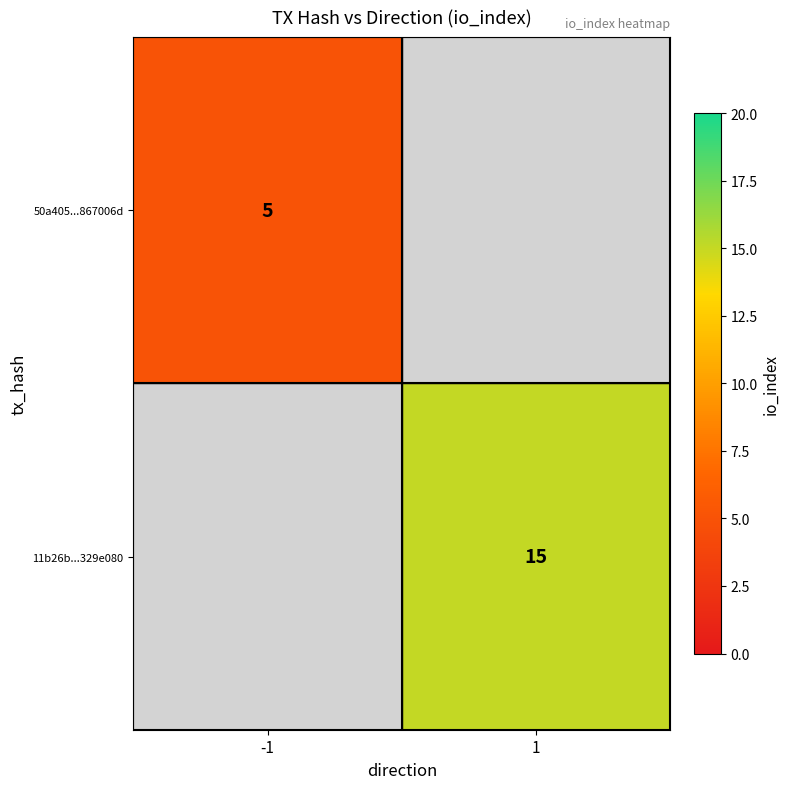

The value of 11b26b...329e080 at 1 is 22. True or false?

False